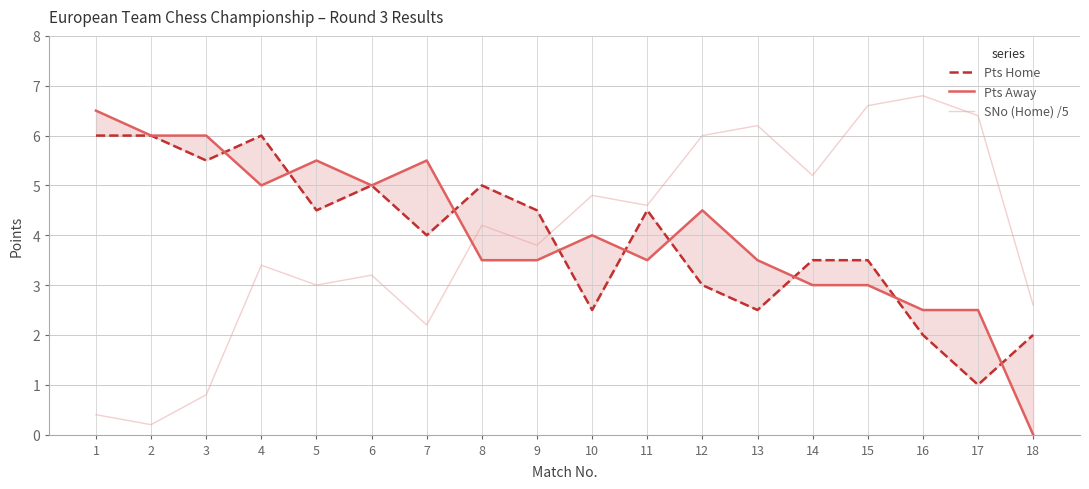

Is this an area chart (filled region under the line)?

No